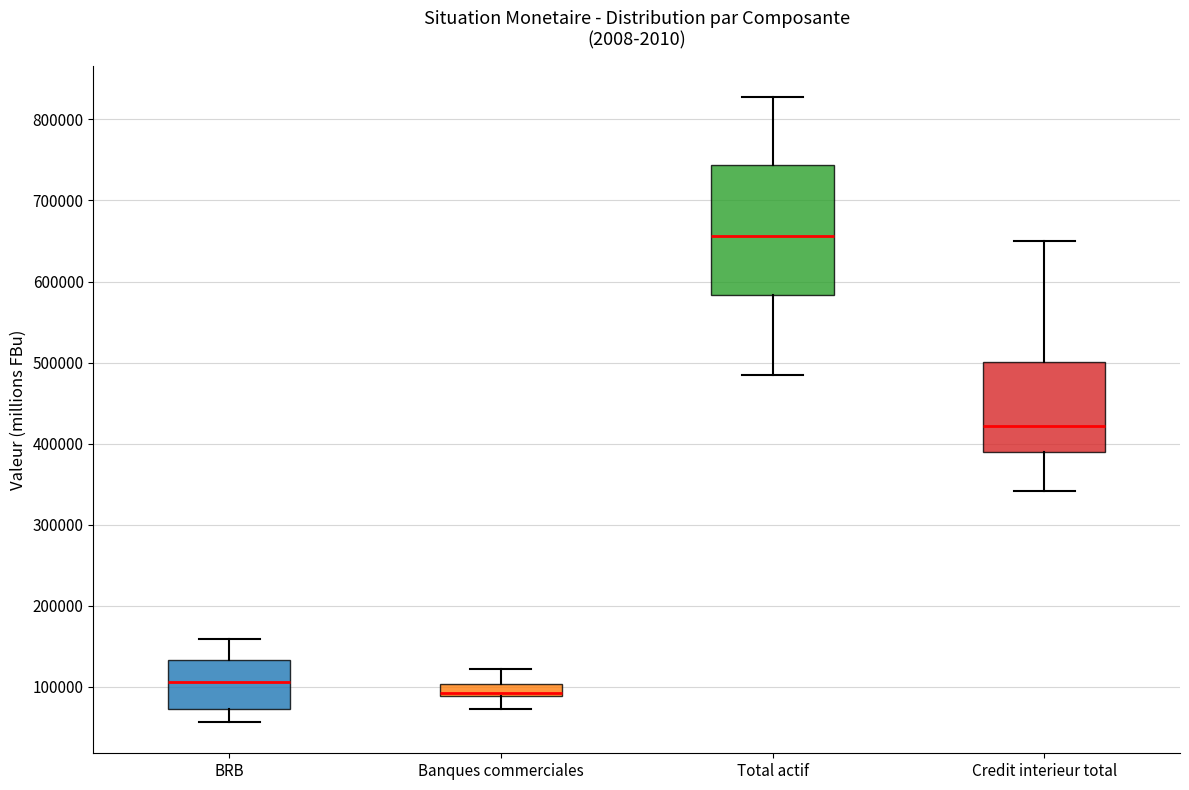

Which box has the highest median line?

Total actif